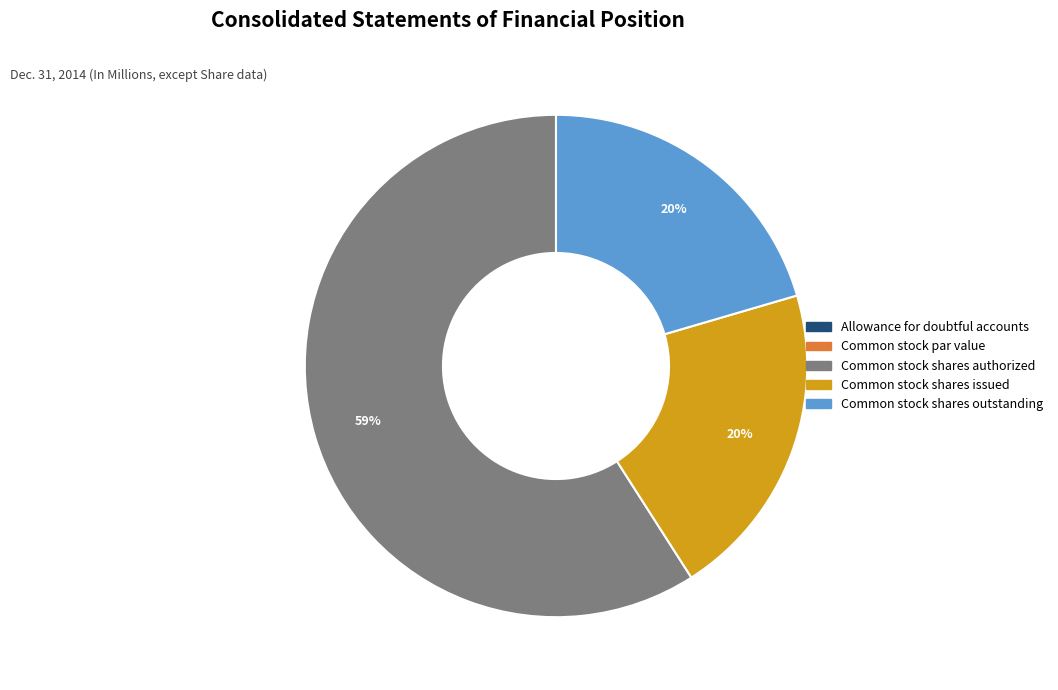

Combined, do Common stock shares issued and Common stock shares authorized account for over 50%?

Yes